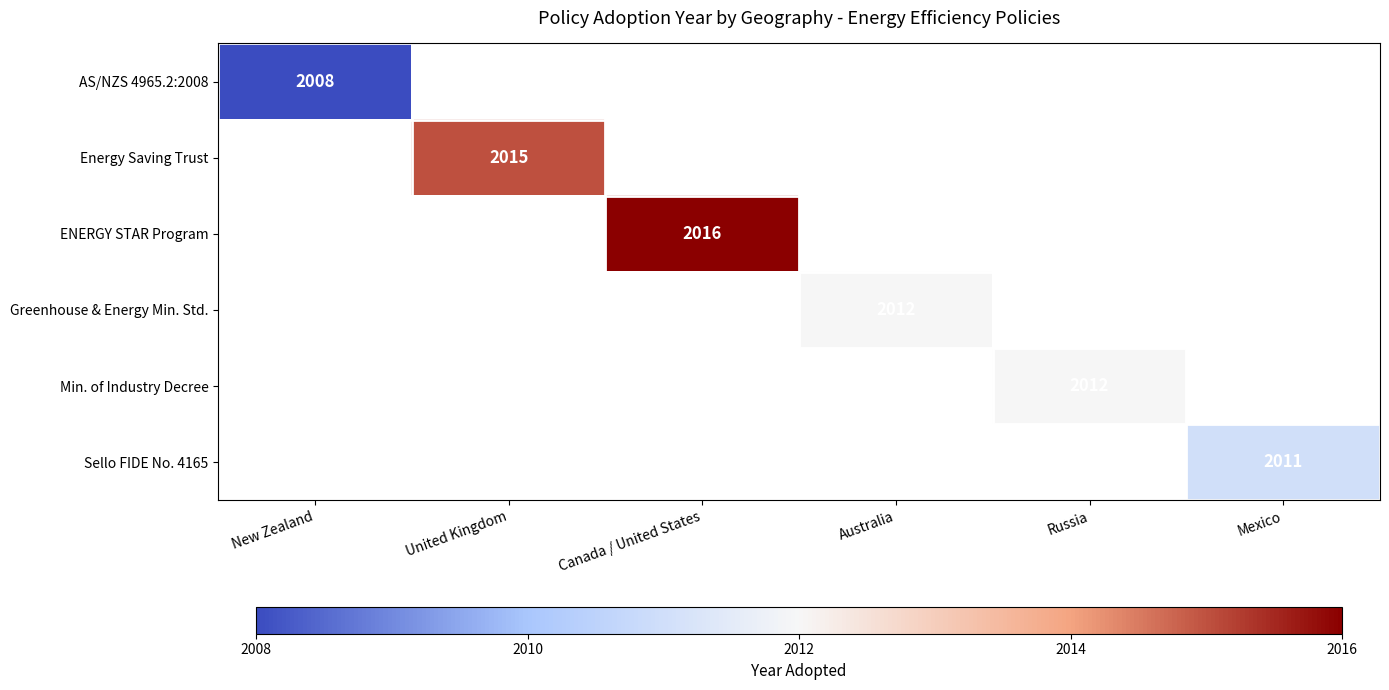

How many series are shown in this chart?

6